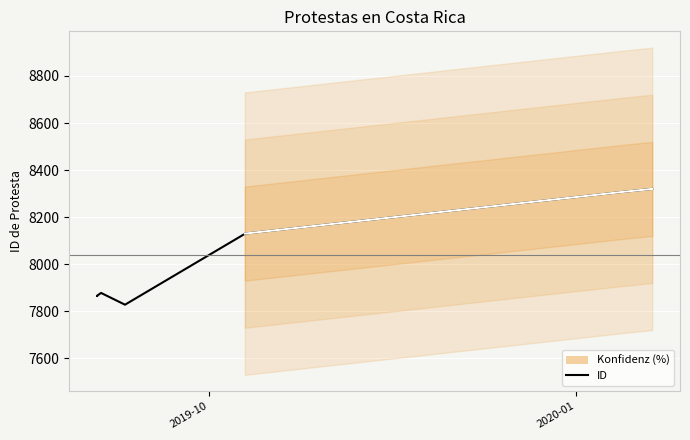

Which label corresponds to the smallest value in the chart?

2019-09-04